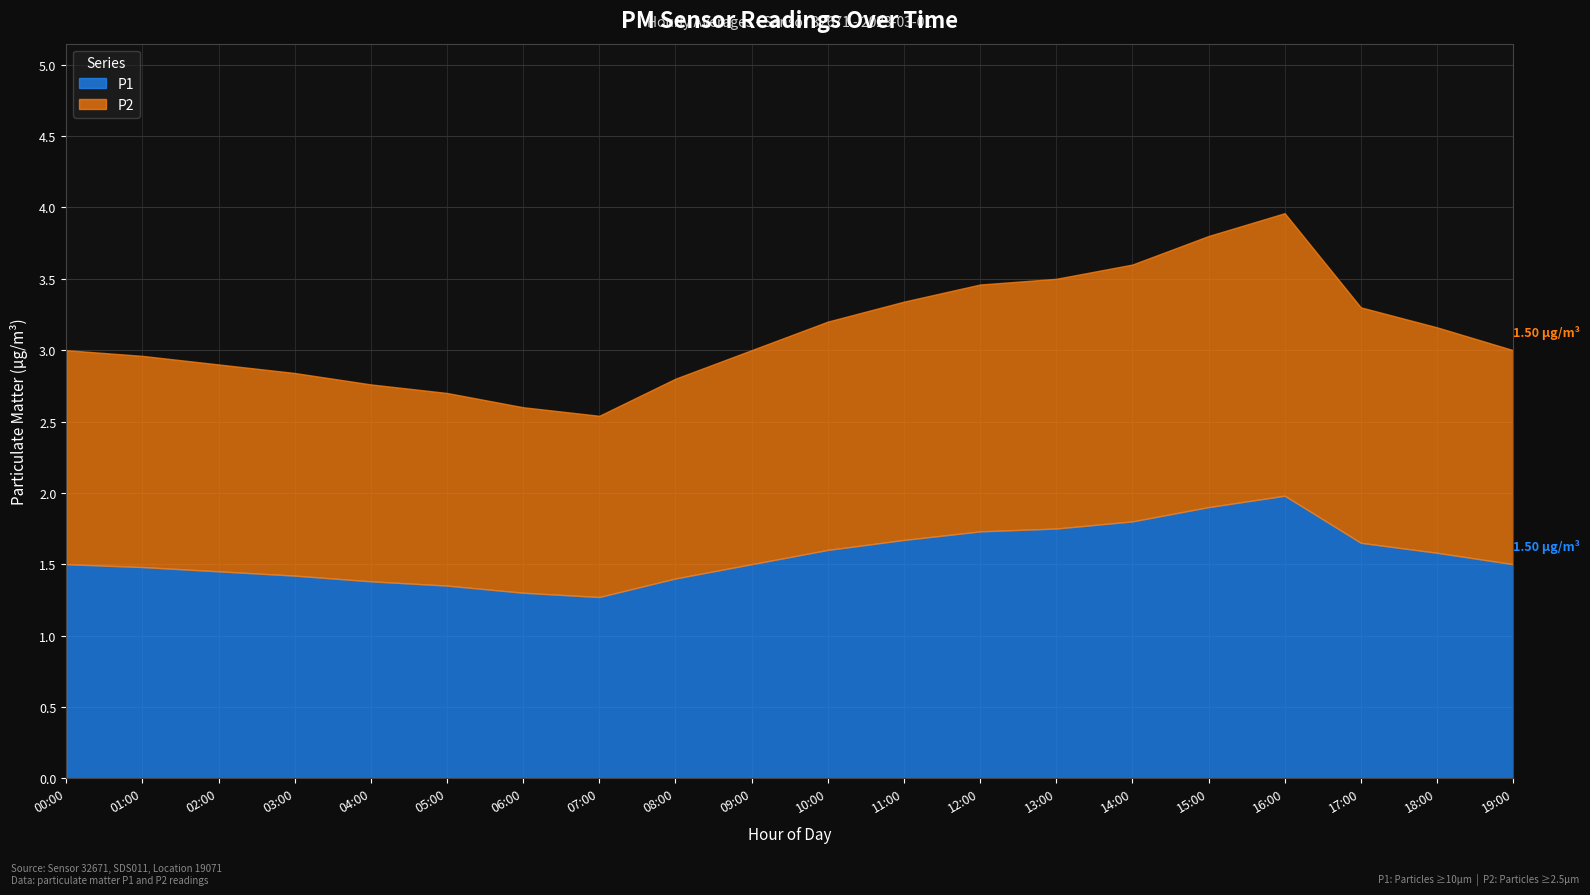

True or false: P2 has a value of 1.9 at 15:00.

True